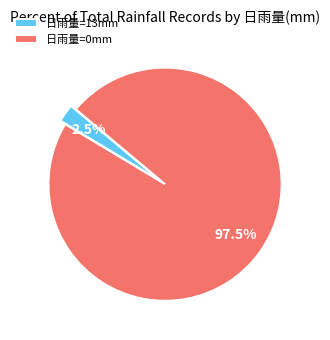

To the nearest percent, what is the average slice percentage?

50%